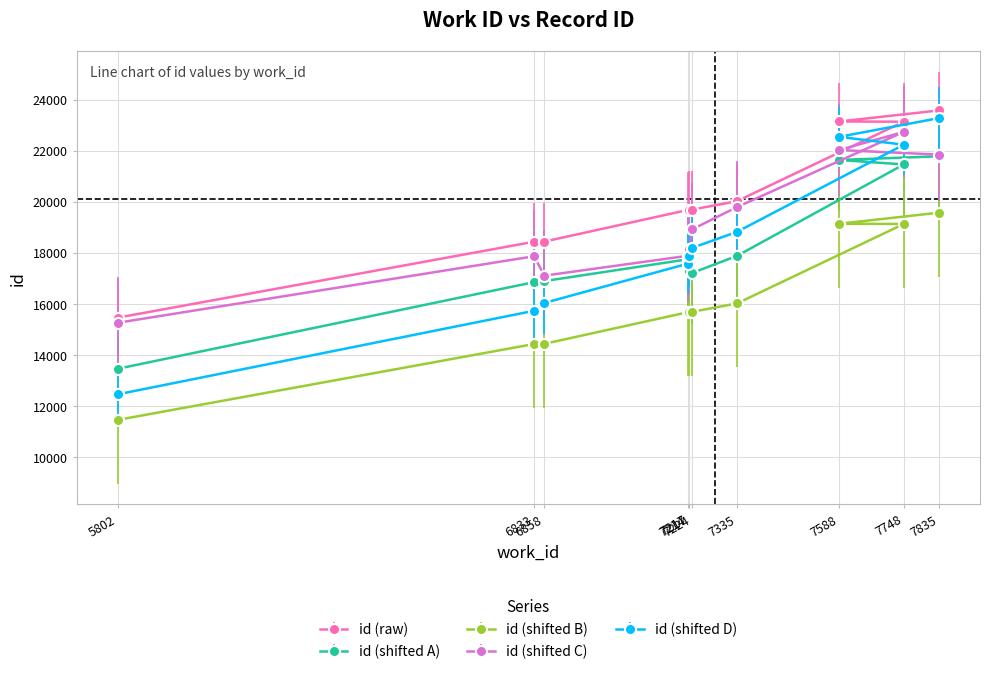

How many series are shown in this chart?

5